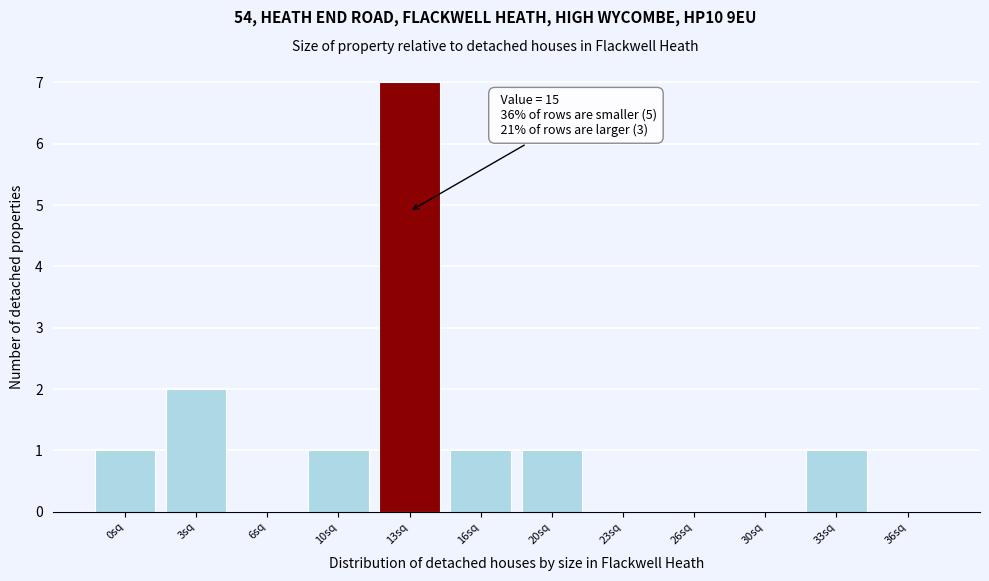

Reading left to right, list all the values displayed in this chart.

0sq=1	3sq=2	6sq=0	10sq=1	13sq=7	16sq=1	20sq=1	23sq=0	26sq=0	30sq=0	33sq=1	36sq=0